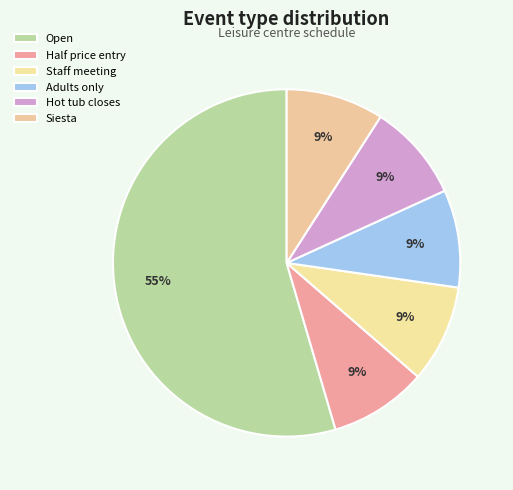

How many segments does this pie chart have?

6